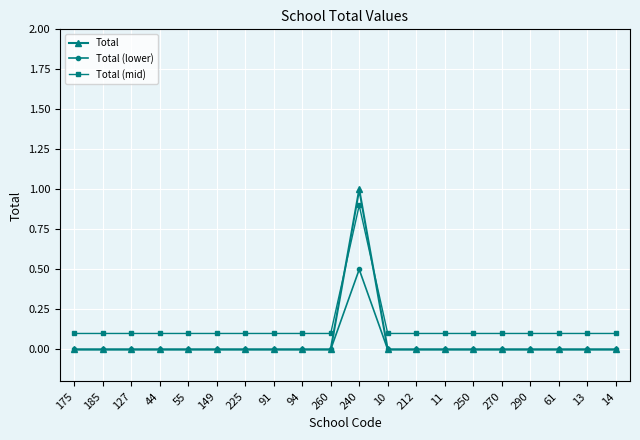

Where do Total and Total (mid) first cross each other?

260 and 240